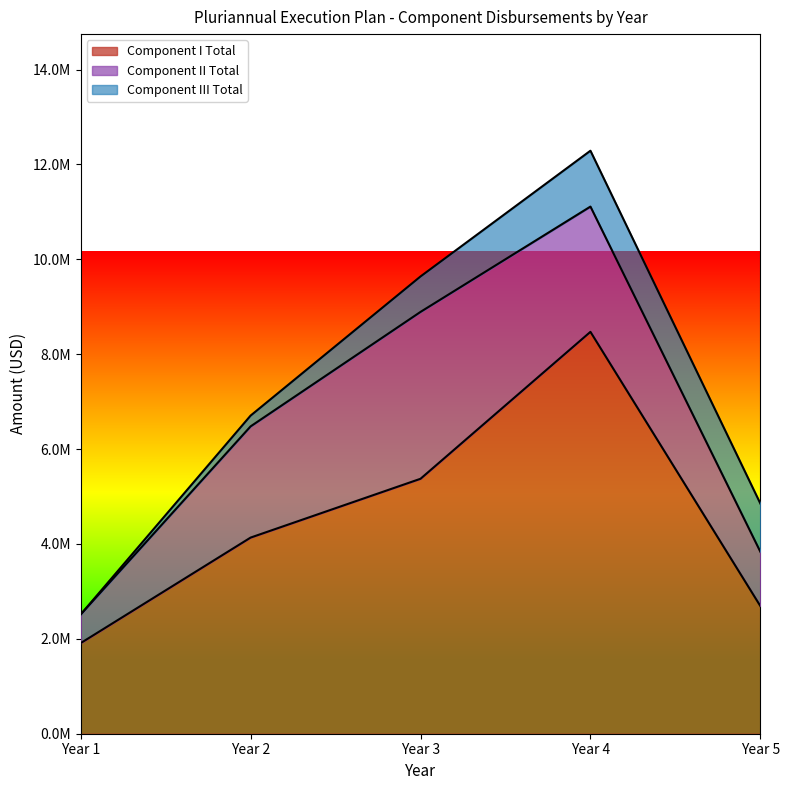

At how many categories does at least one series exceed 10160675?

1